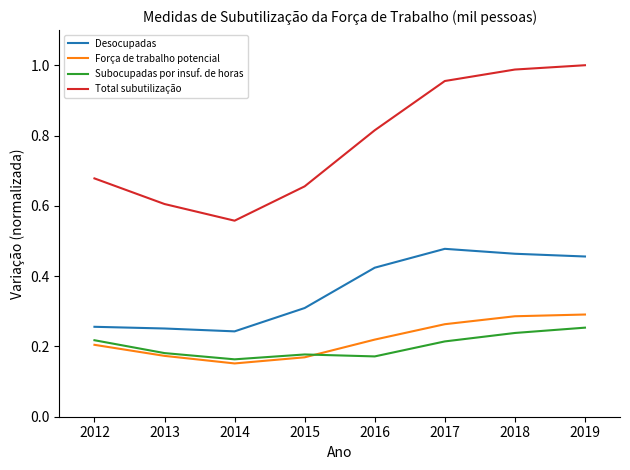

Between 2016 and 2017, which series saw the biggest shift?

Total subutilização